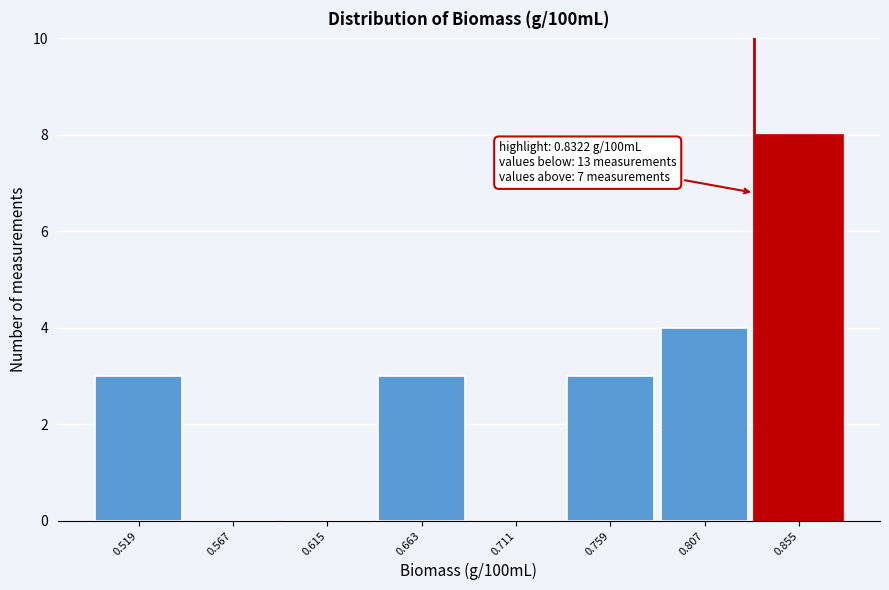

Which range on the x-axis has the tallest bar?

0.830 to 0.880